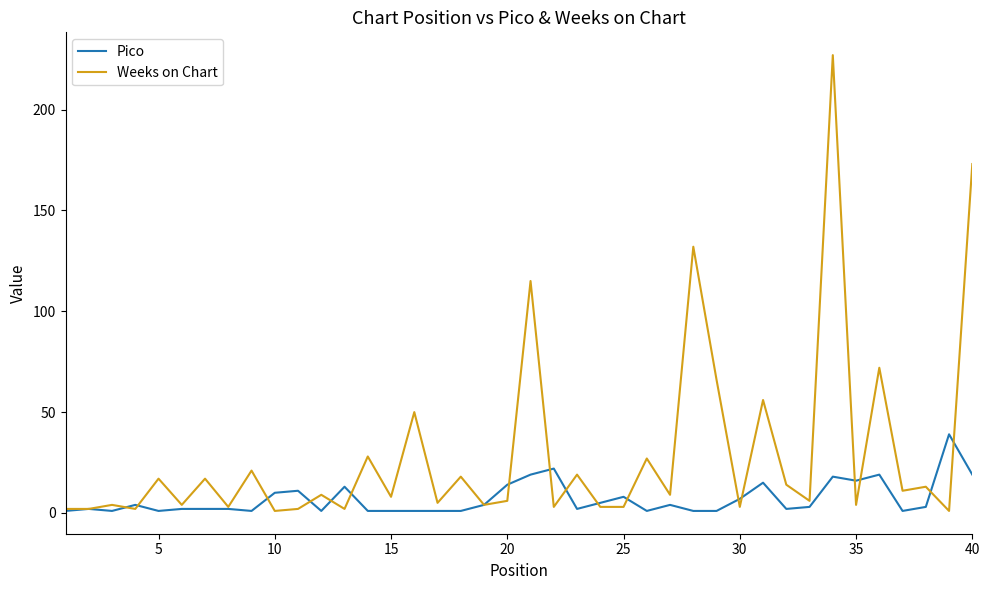

What is the maximum value shown in the chart?

227